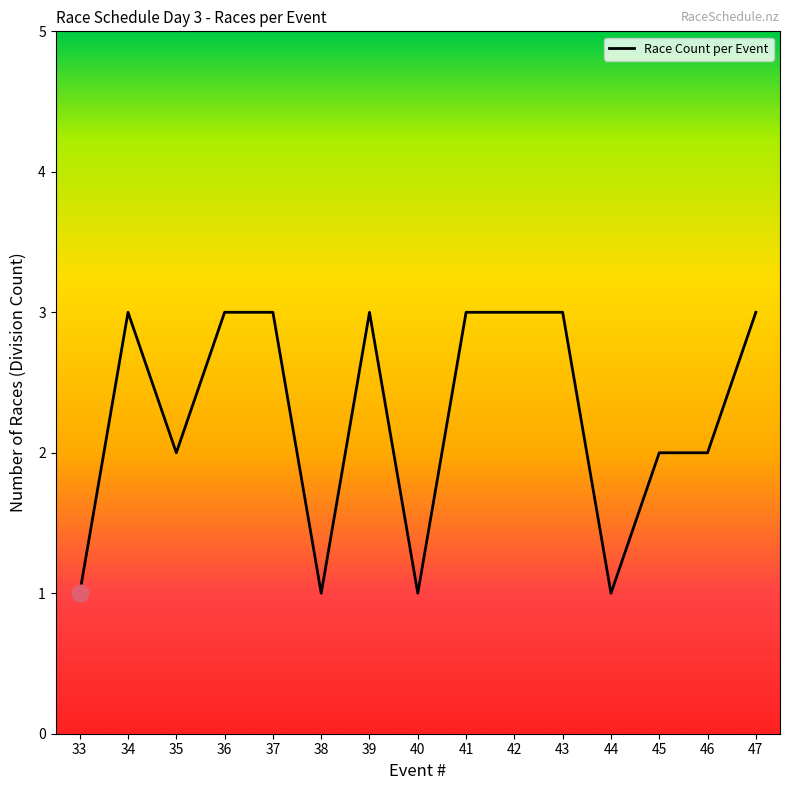

Where is the first local maximum?

34